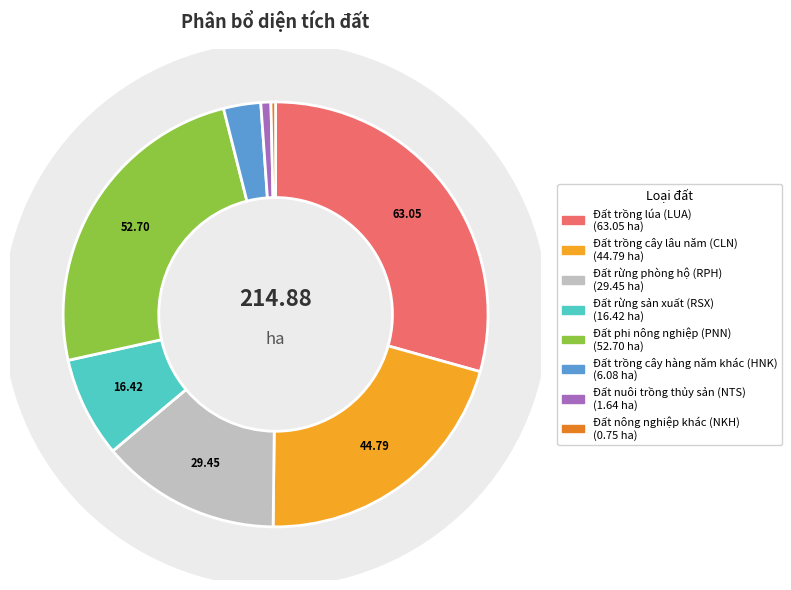

How many segments does this pie chart have?

8